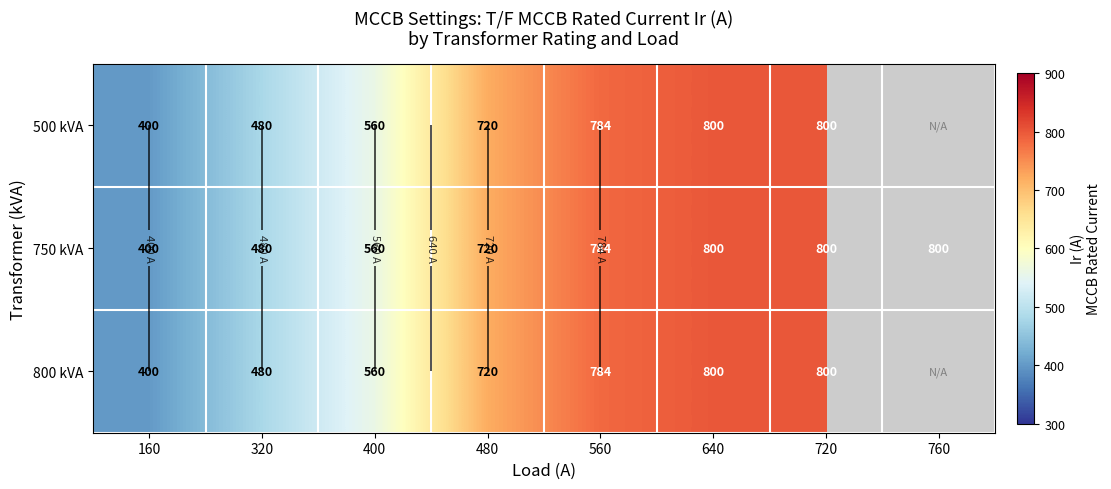

Rank the series by their maximum value, from highest to lowest.

500 kVA, 750 kVA, 800 kVA